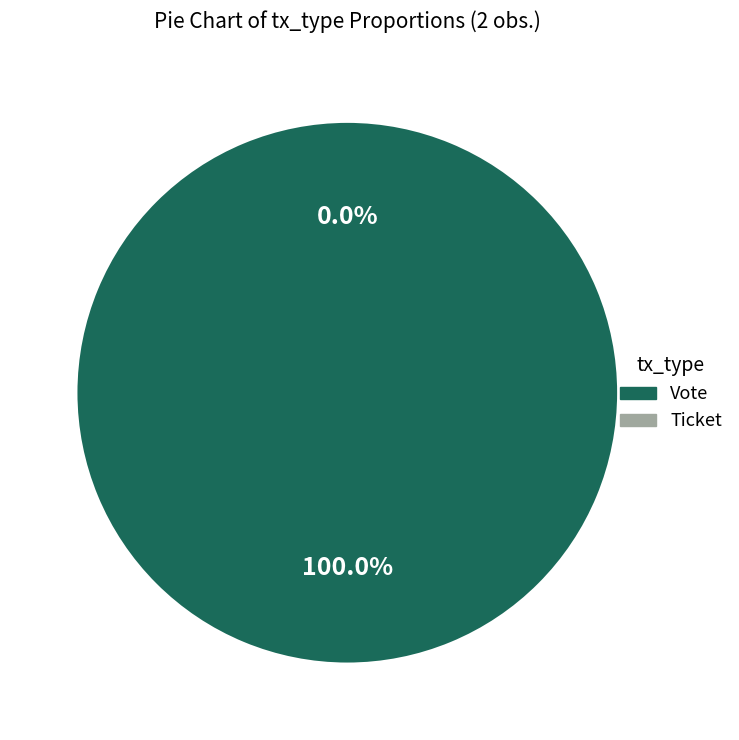

Which slice is the smallest?

Ticket